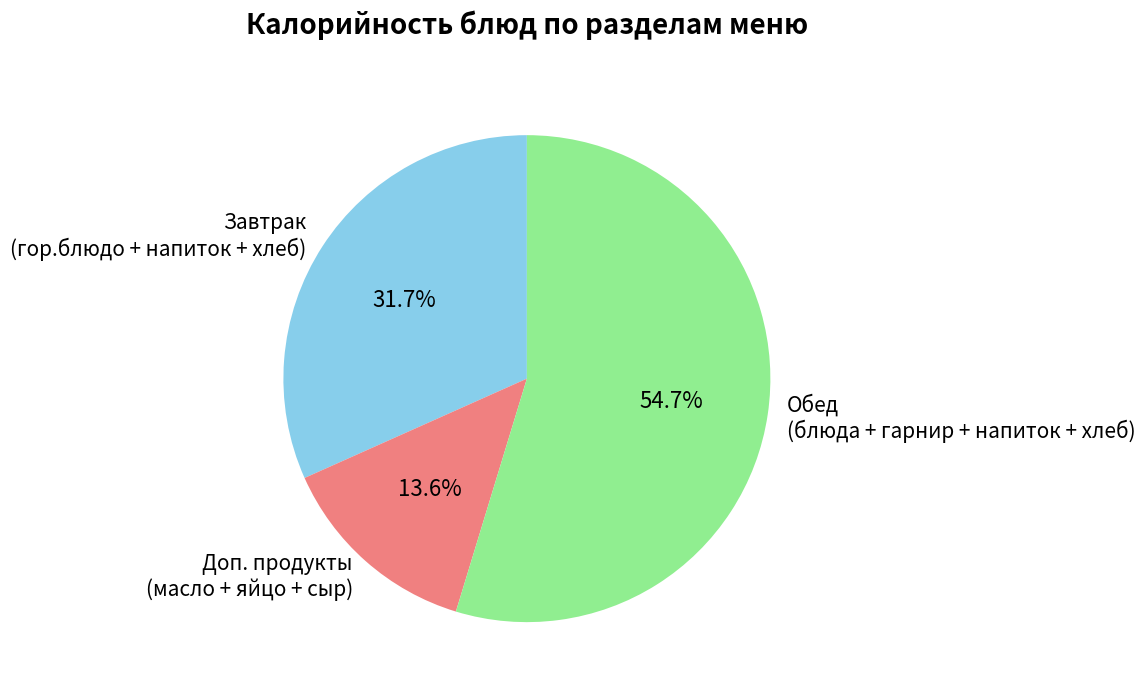

Does any single category account for the majority?

Yes